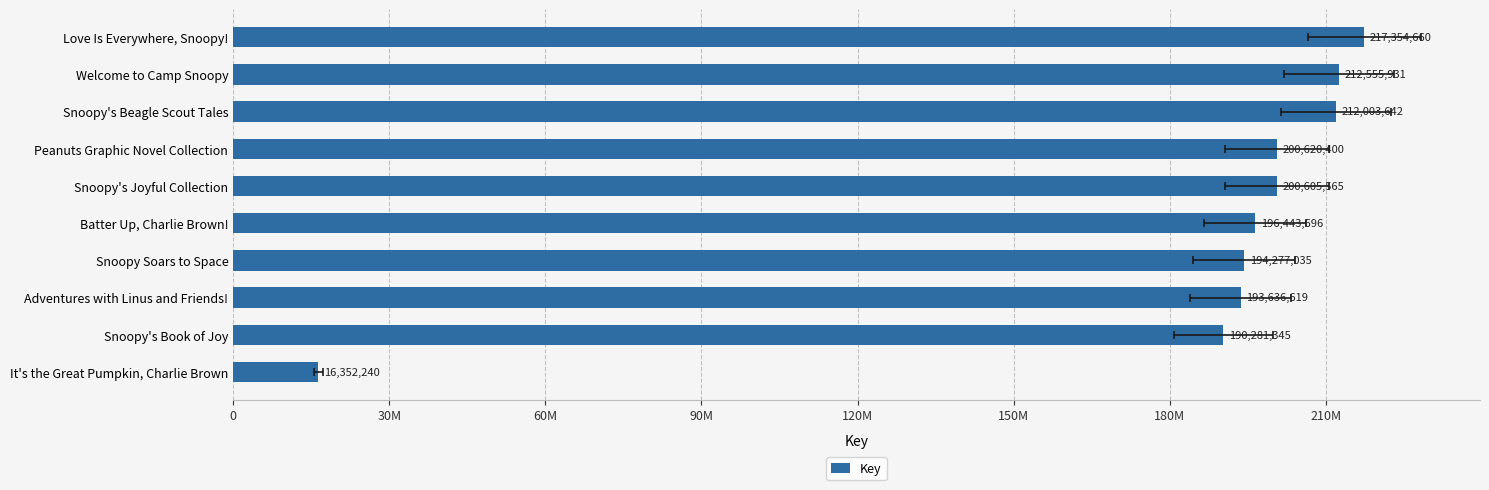

Approximately how many times larger is the value at Peanuts Graphic Novel Collection compared to Snoopy's Beagle Scout Tales?

0.9